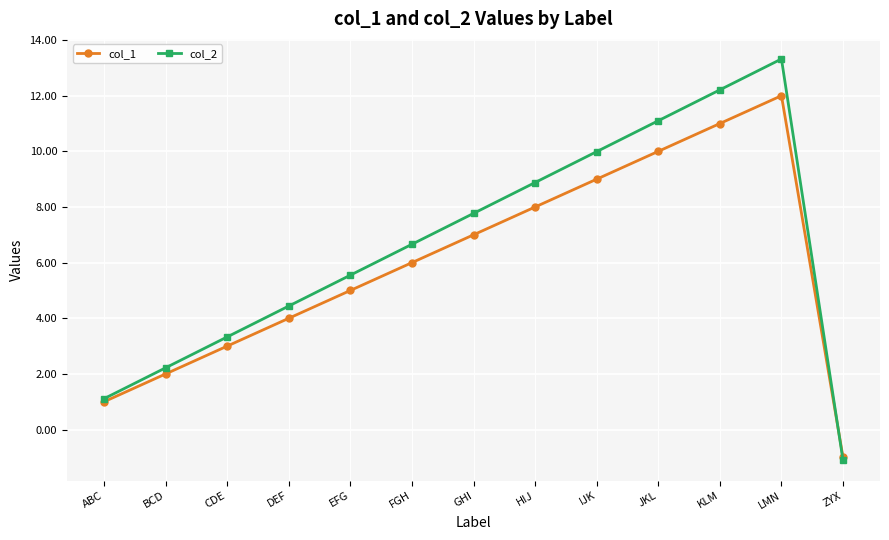

List the series in order of their peak value, lowest first.

col_1, col_2